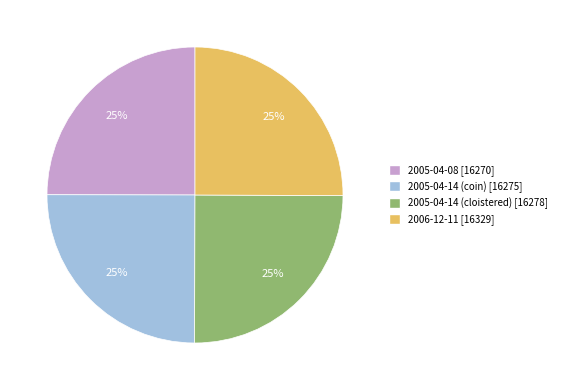

Is 2005-04-08 the majority of the pie?

No